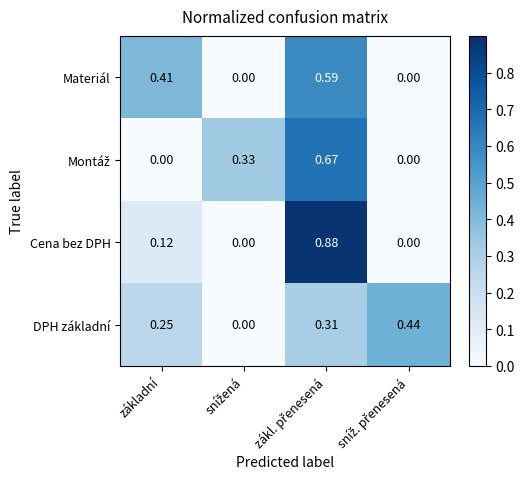

Which series has the largest range (max minus min)?

Cena bez DPH